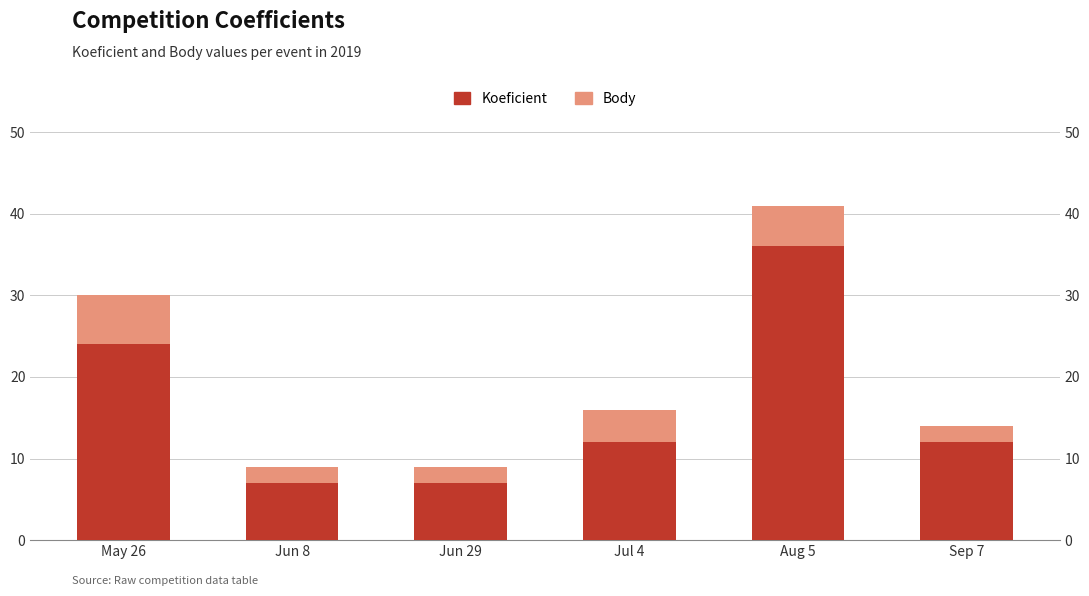

At which label does Body first exceed 4?

May 26